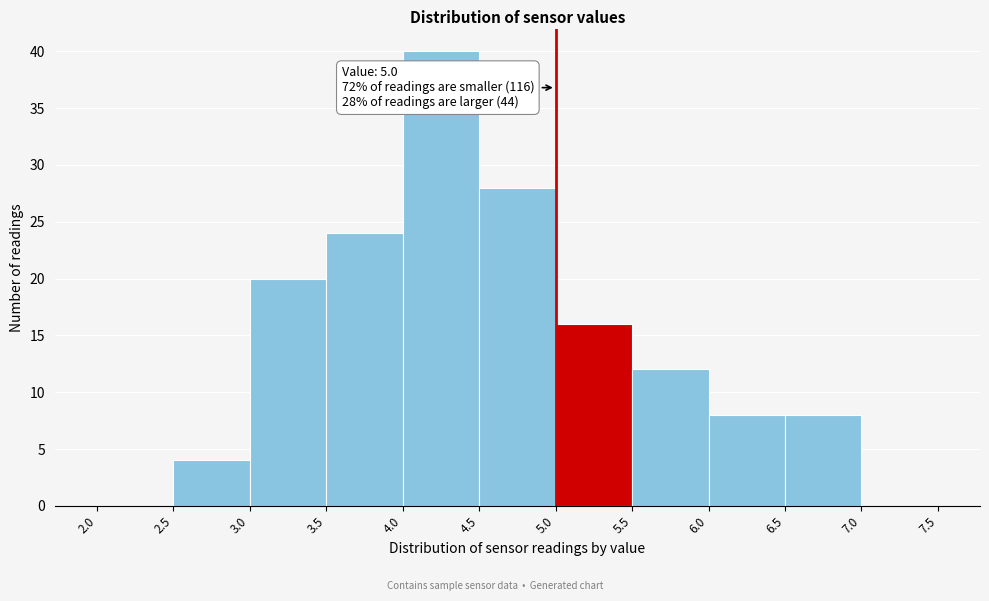

Over which range of the x-axis is the bar tallest?

4.0 to 4.5